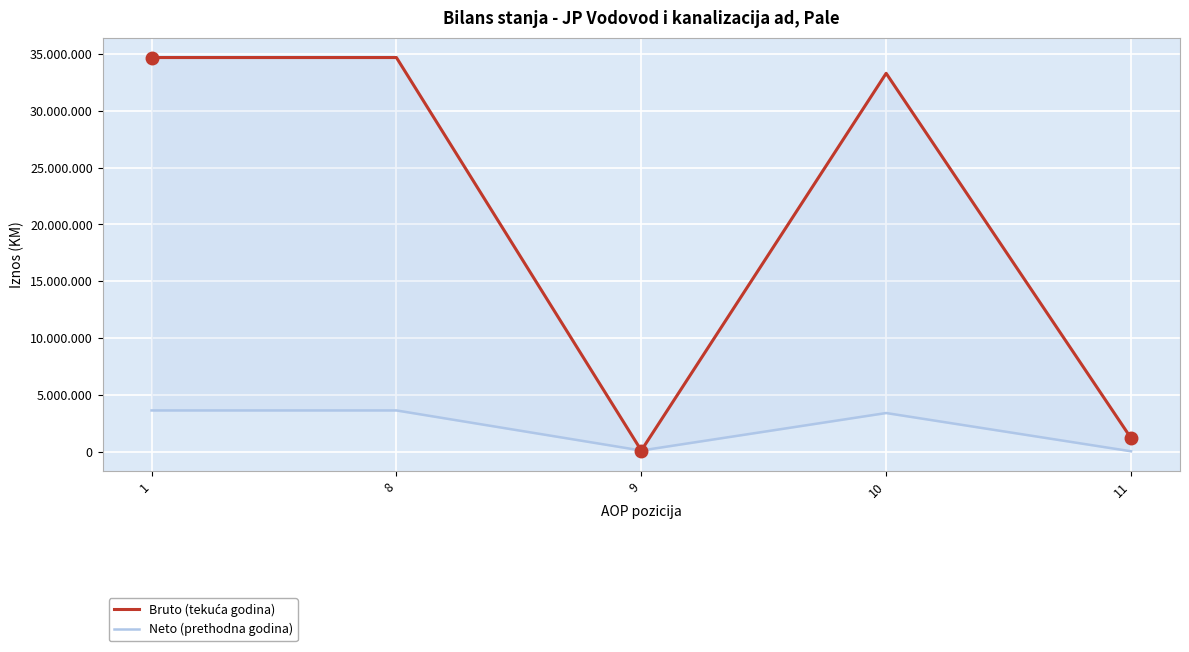

Reading right to left, transcribe all the data shown in this chart.

Bruto (tekuća godina): 11=1237526	10=33275330	9=147410	8=34660266	1=34660266
Neto (prethodna godina): 11=80654	10=3439978	9=147410	8=3668042	1=3668042